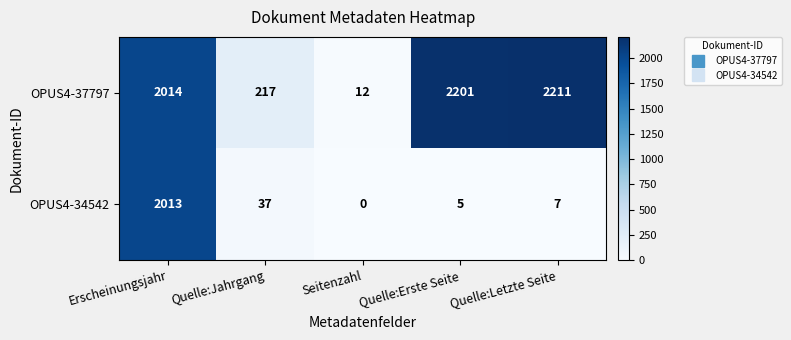

What is the greatest value displayed?

2211